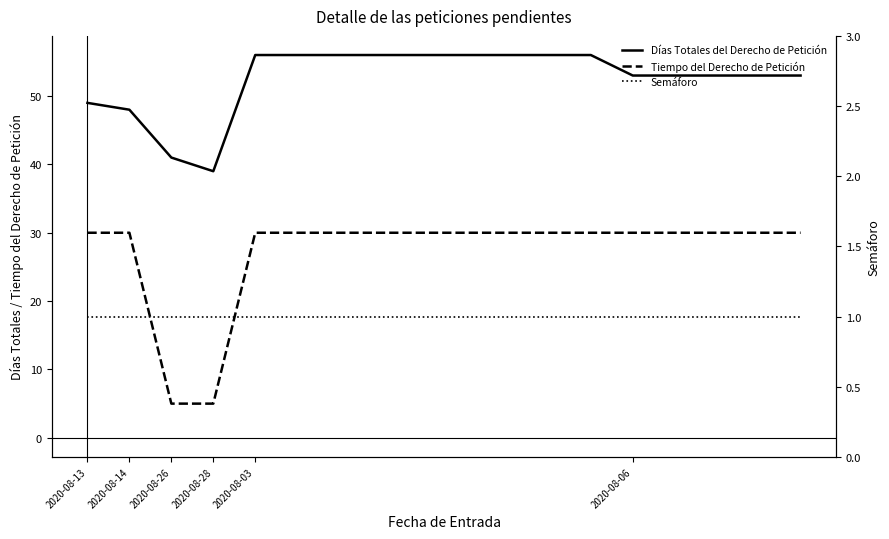

How many lines are shown in the chart?

3